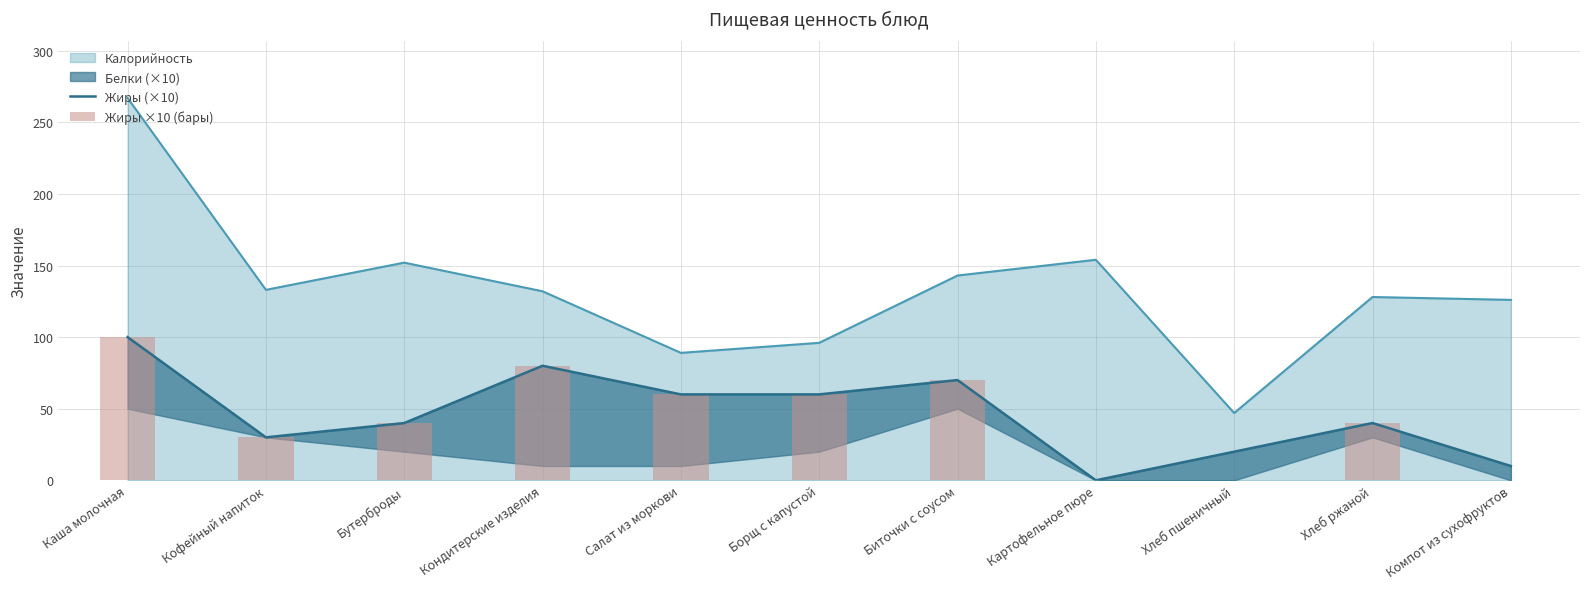

Is the value of Жиры (×10) at Биточки с соусом greater than the value of Жиры ×10 (бары) at Компот из сухофруктов?

Yes